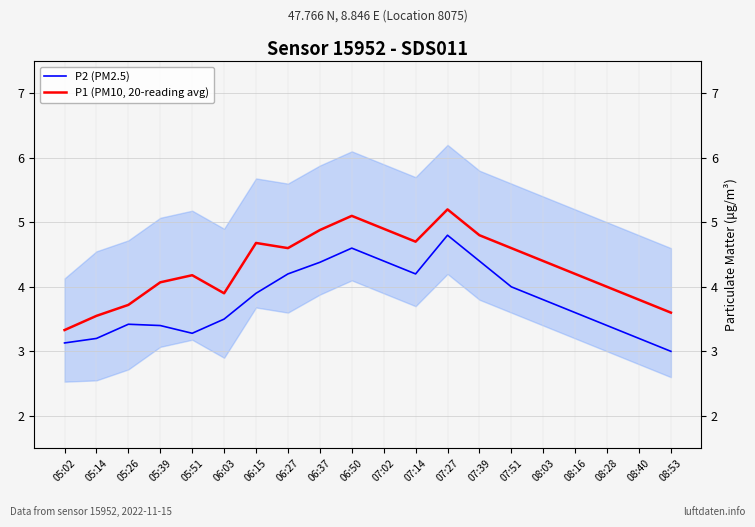

Does the chart display data point markers on the line(s)?

No